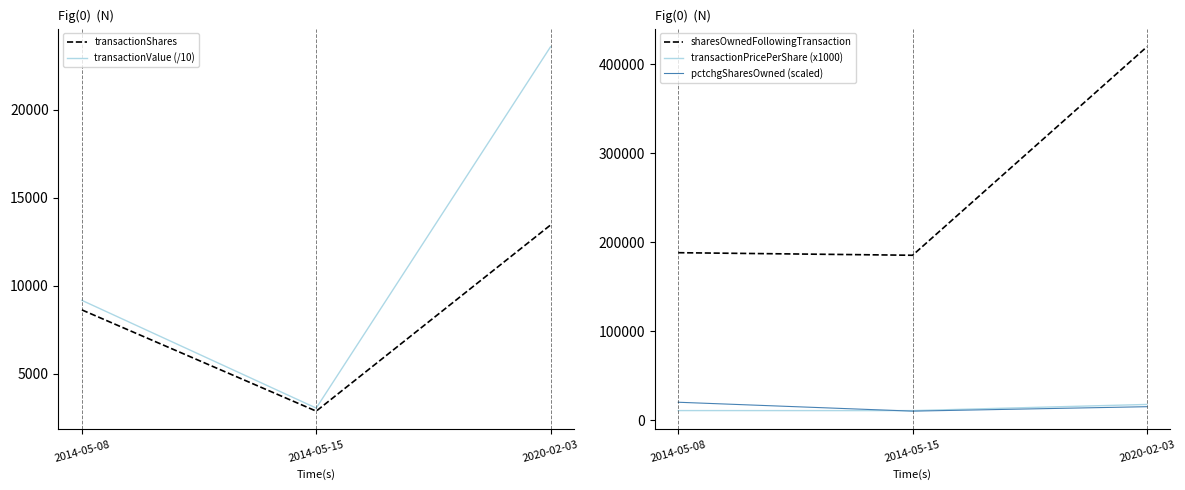

Which category has the lowest value in the transactionPricePerShare (x1000) series?

2014-05-15